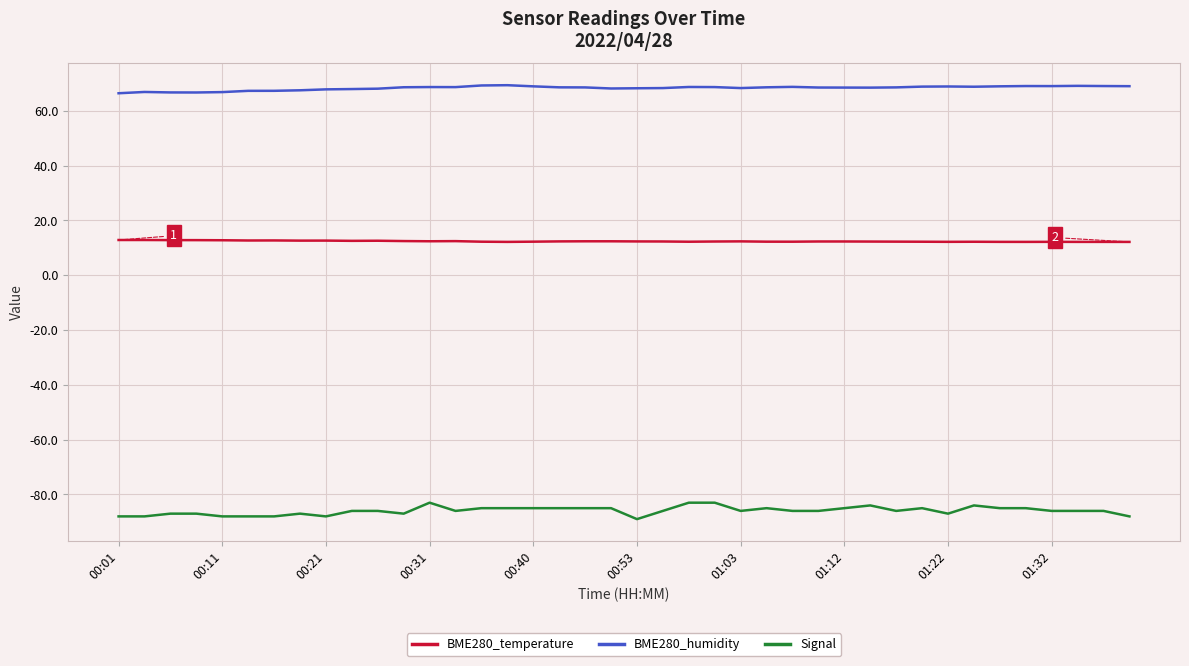

True or false: BME280_temperature and BME280_humidity intersect in this chart.

False